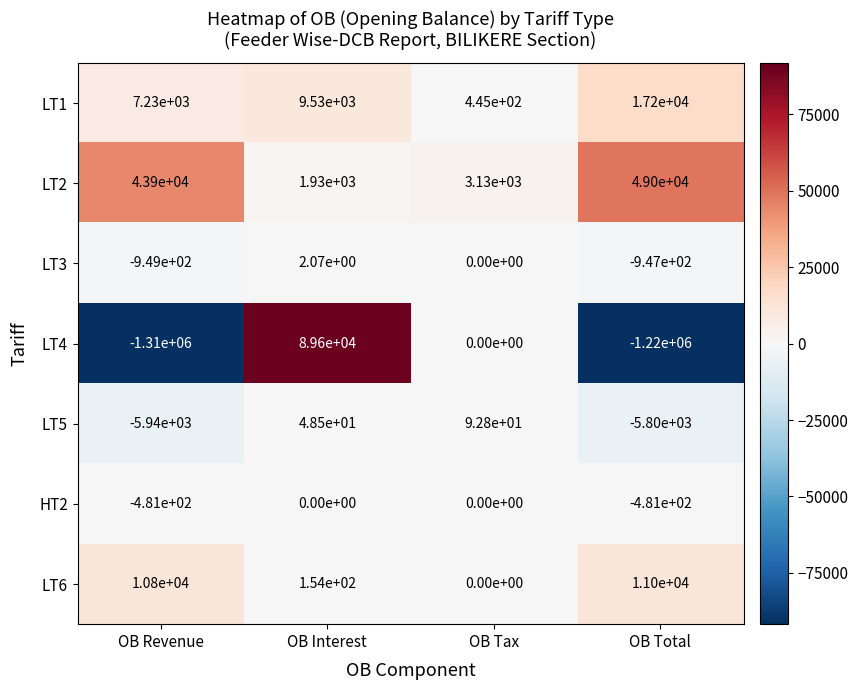

Is the value of LT1 at OB Total greater than the value of LT6 at OB Revenue?

Yes